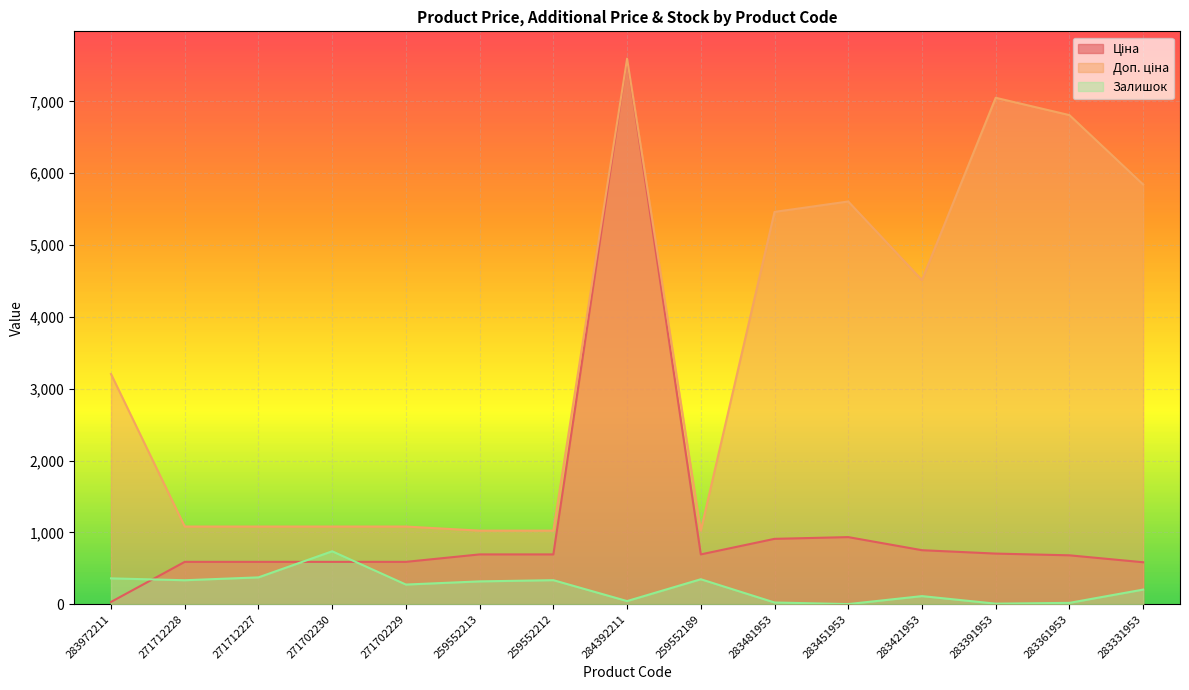

True or false: Залишок and Доп. ціна cross at least once.

False